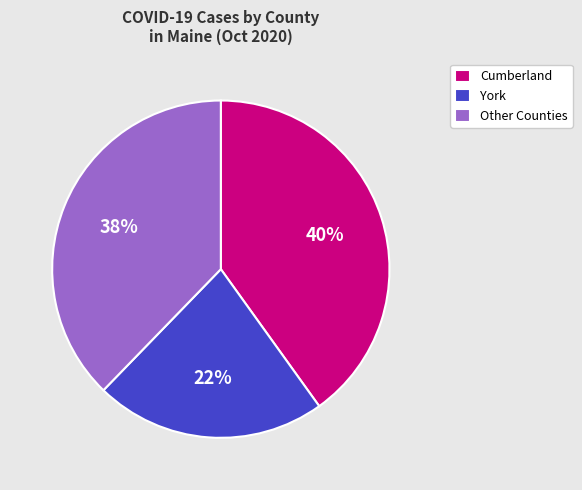

To the nearest percent, what portion does Other Counties represent?

38%